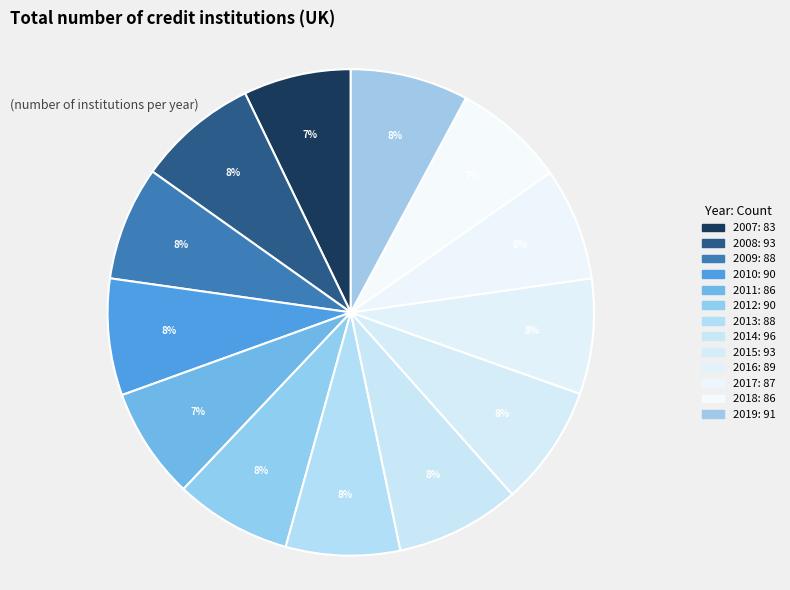

Does 2012 represent more than half of the total?

No